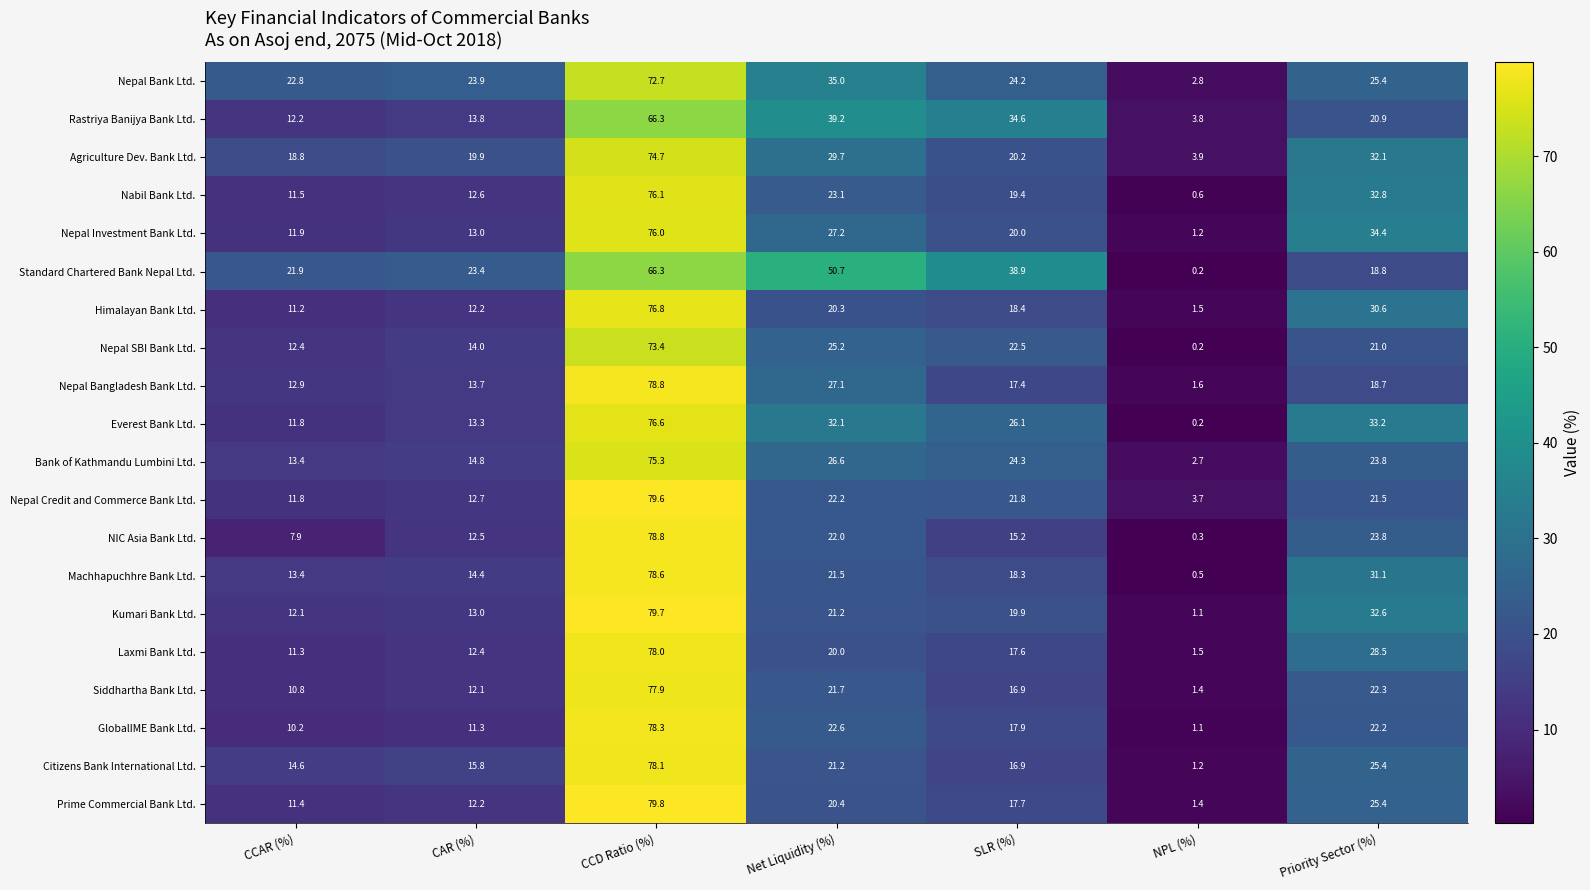

The Bank of Kathmandu Lumbini Ltd. series shows 14.8 at CAR (%). True or false?

True